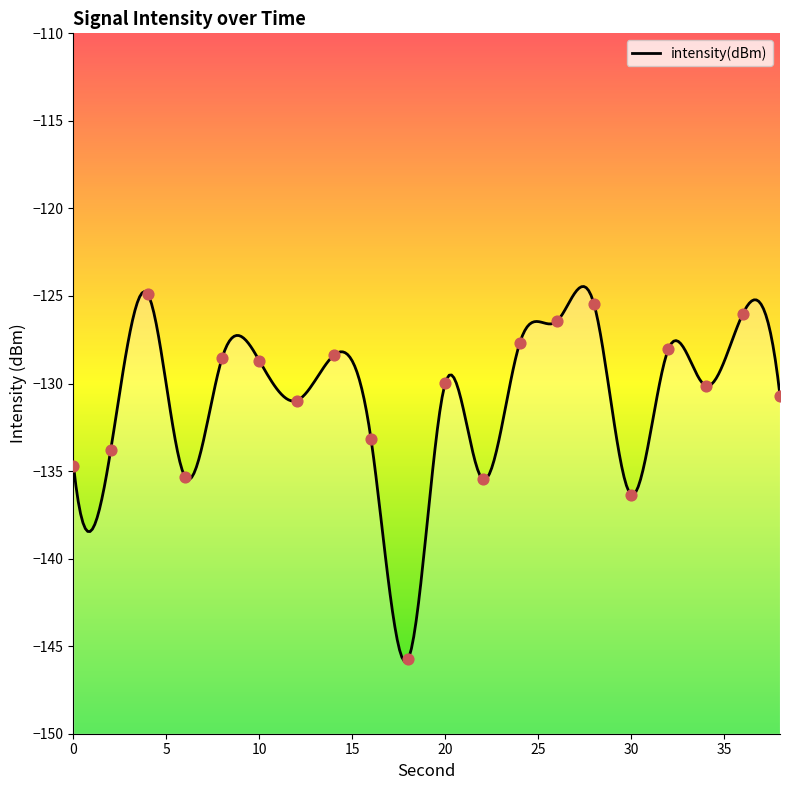

What is the change in value from 10 to 20?

-1.3